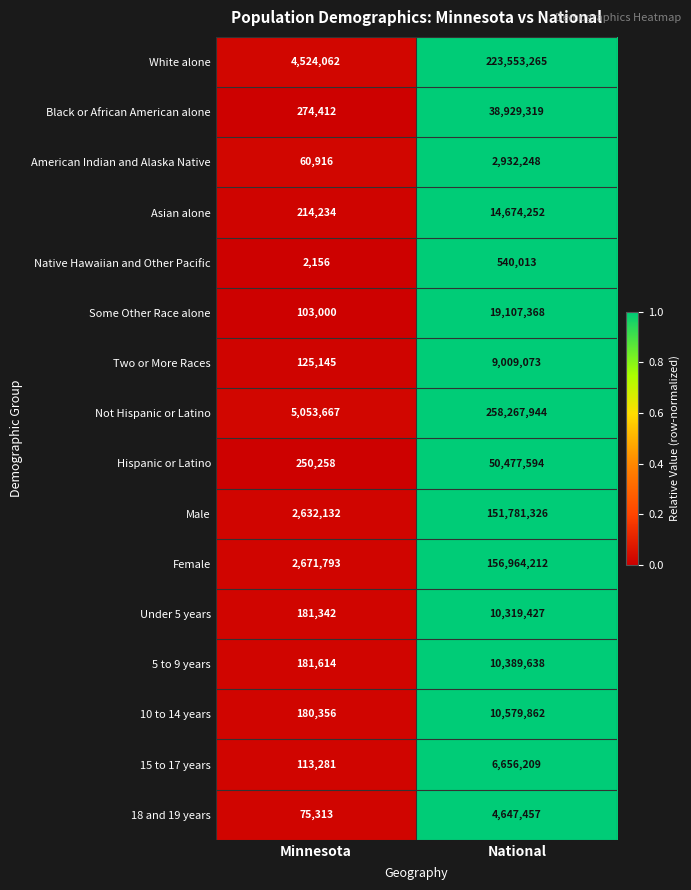

What value does the Some Other Race alone series have at National?

19107368